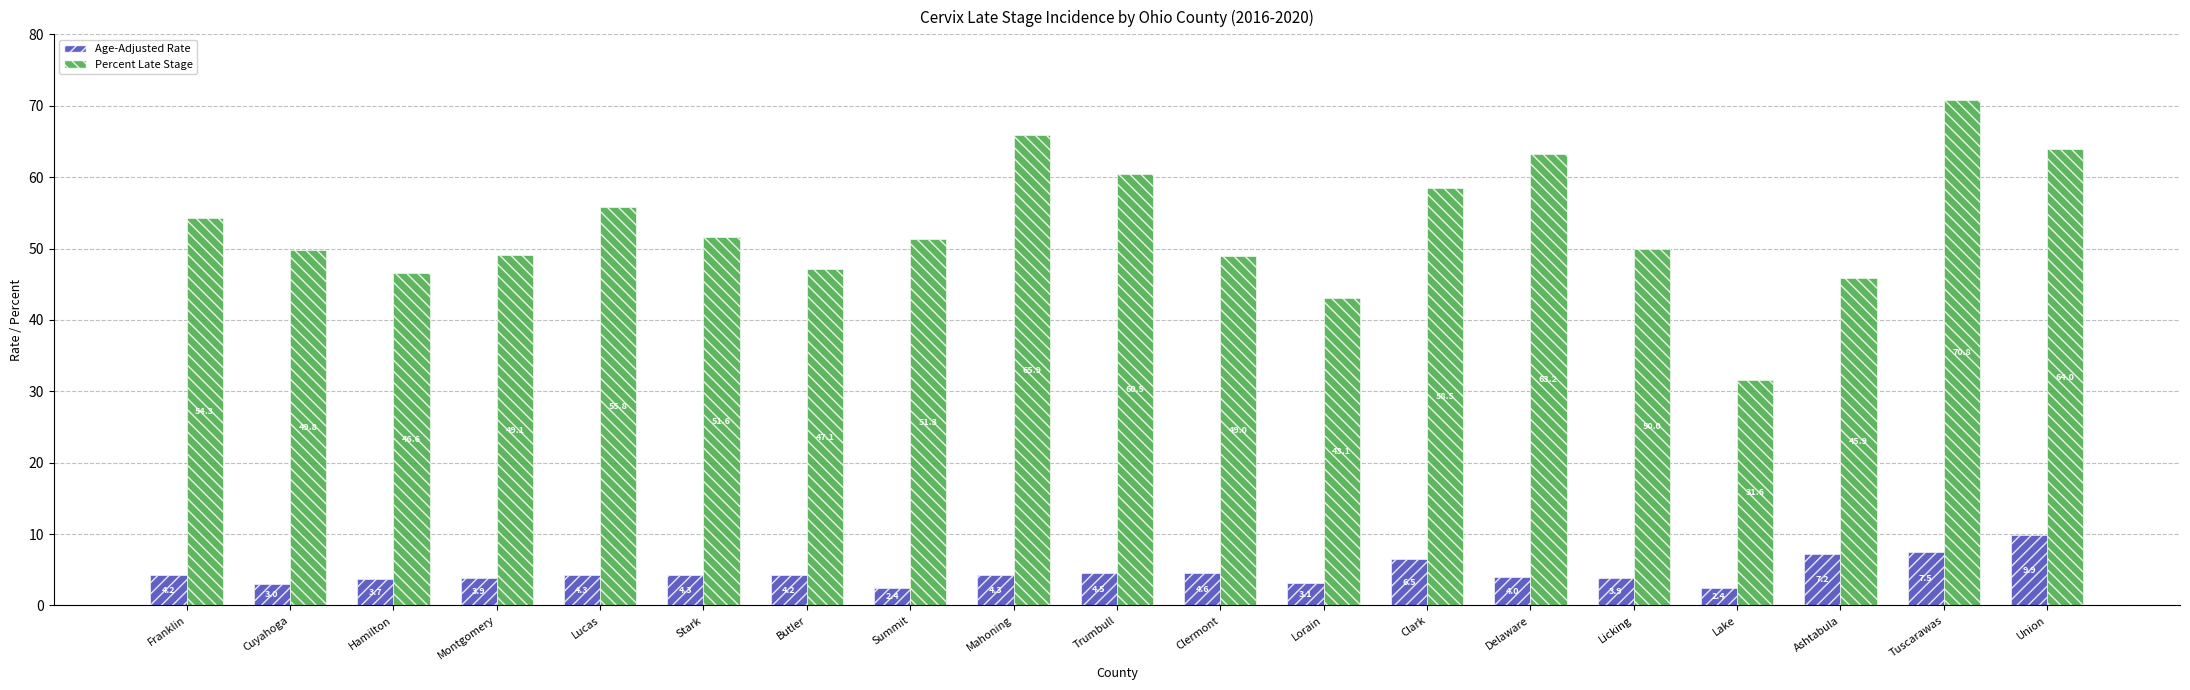

What position from the left is Clark?

13